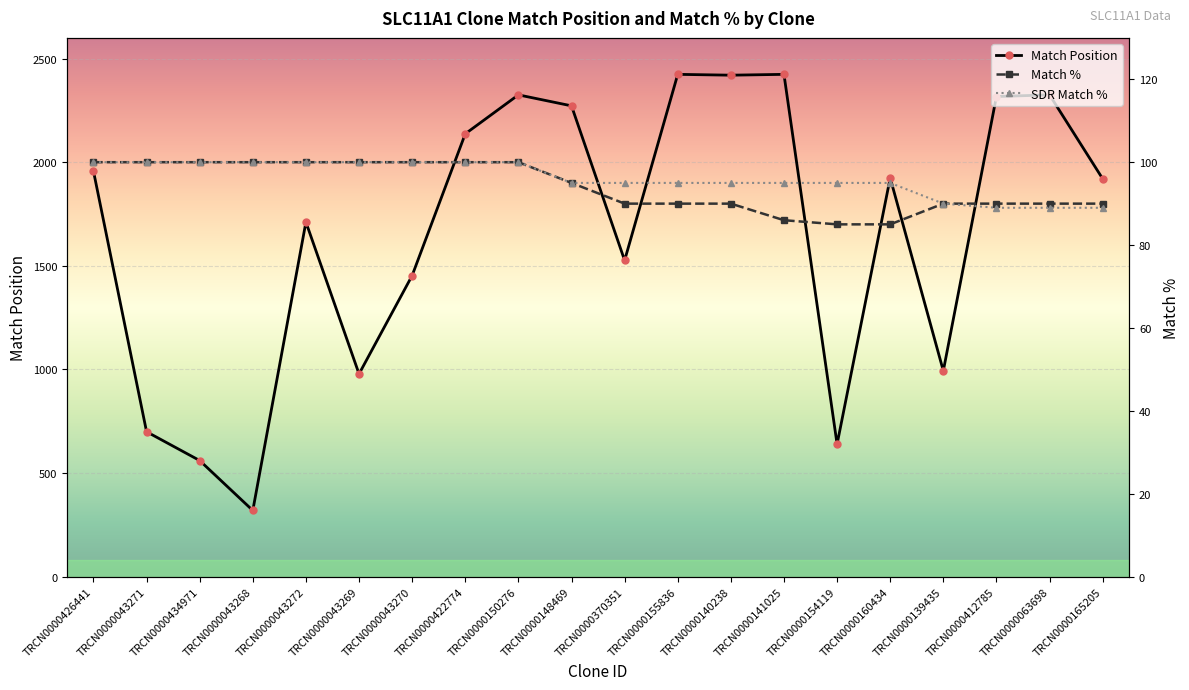

What is the difference between the second highest and minimum values in the SDR Match % series?

11